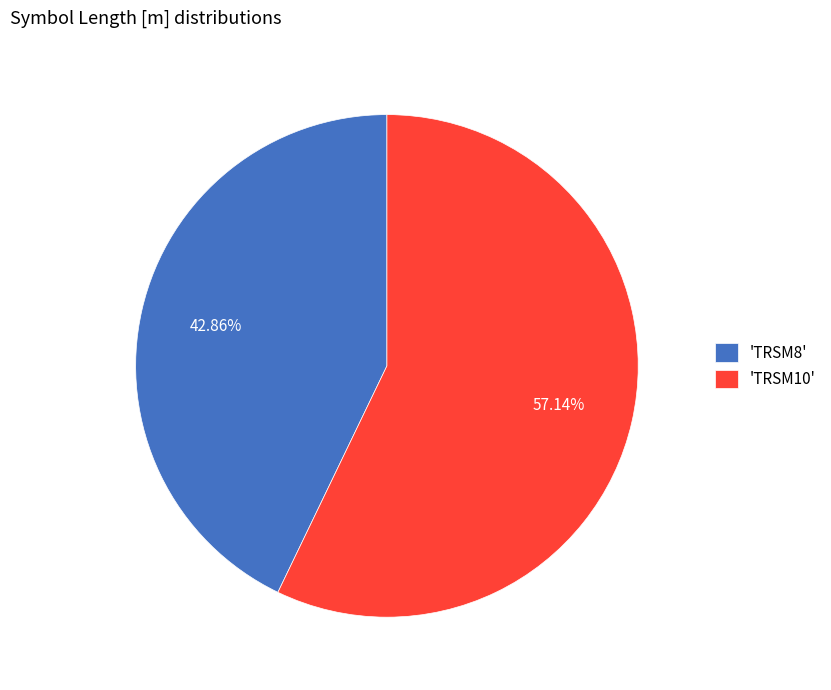

Which slice is the smallest?

'TRSM8'